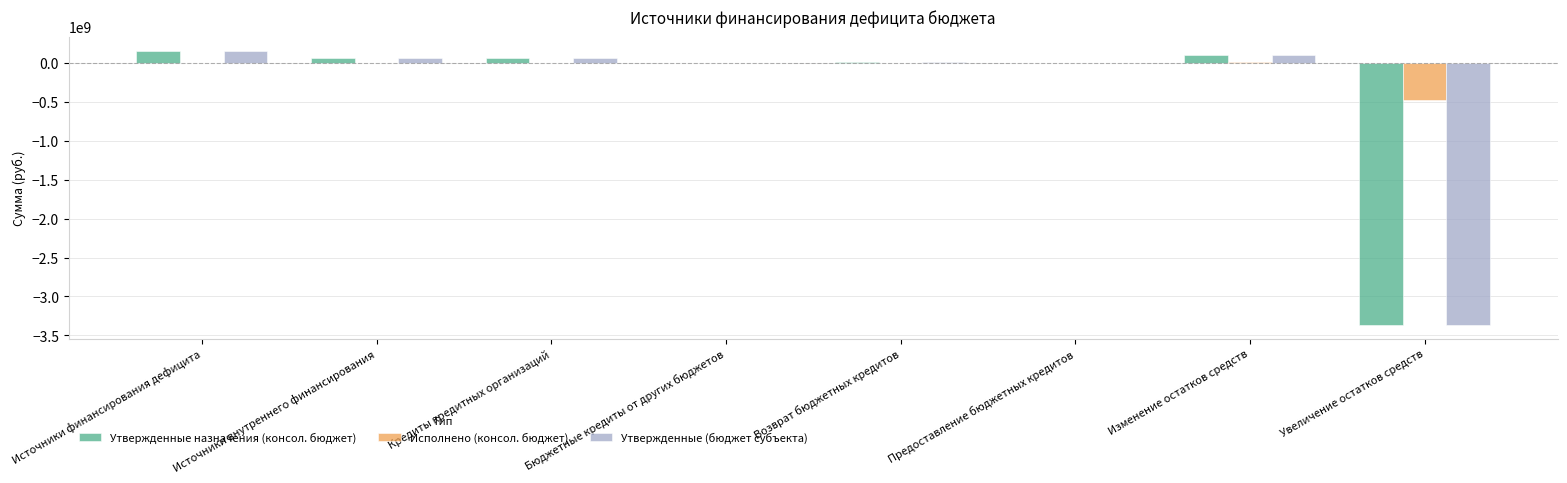

What are all the series names shown in the legend?

Утвержденные назначения (консол. бюджет), Исполнено (консол. бюджет), Утвержденные (бюджет субъекта)